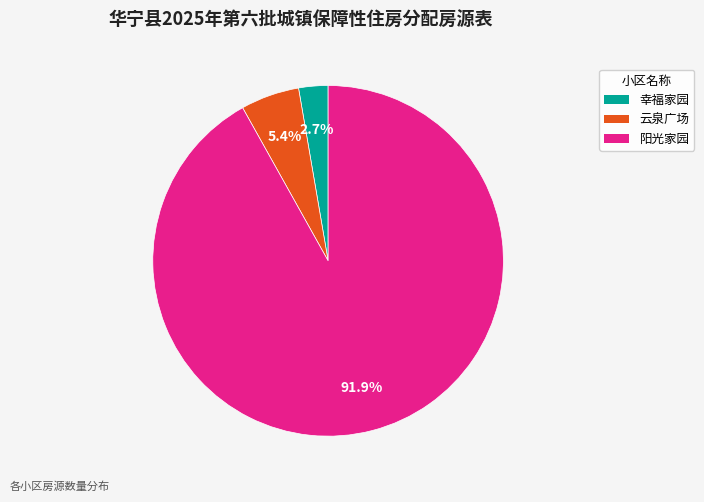

How many segments does this pie chart have?

3